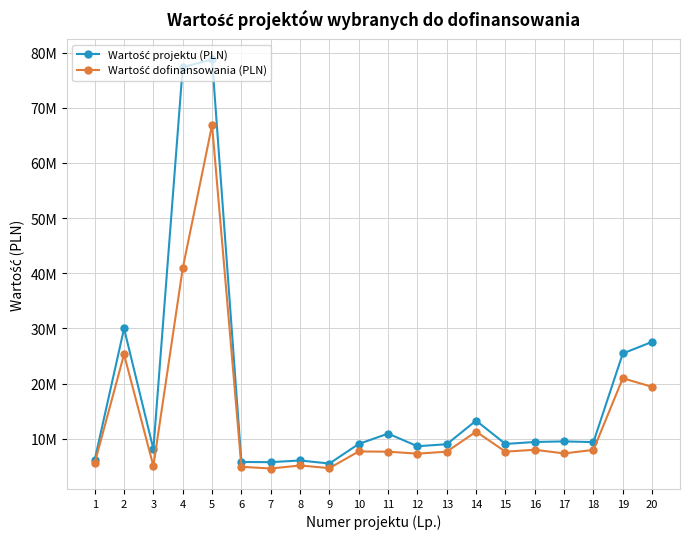

Which series has the largest range (max minus min)?

Wartość projektu (PLN)